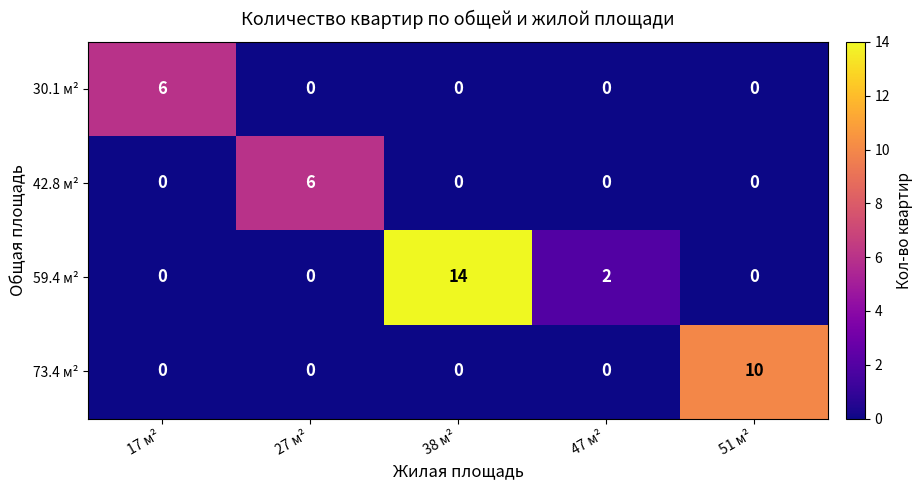

Which series has the widest spread of values?

59.4 м²